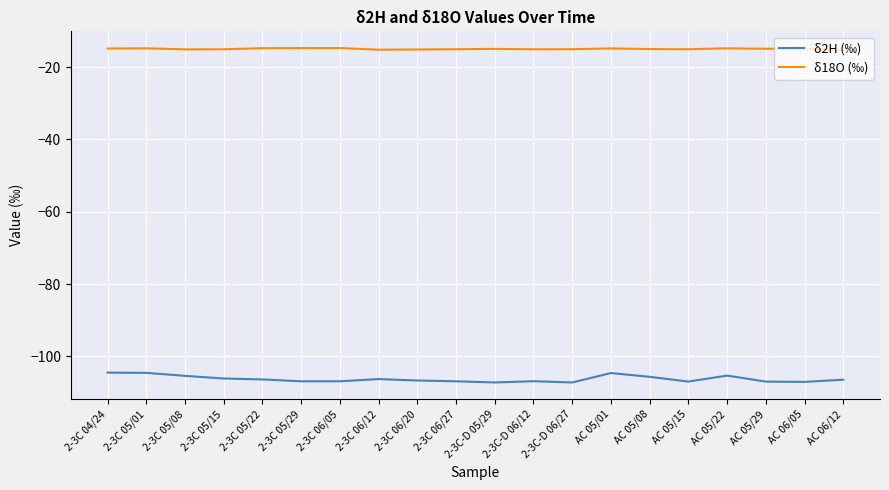

What is the maximum value shown in the chart?

-14.8